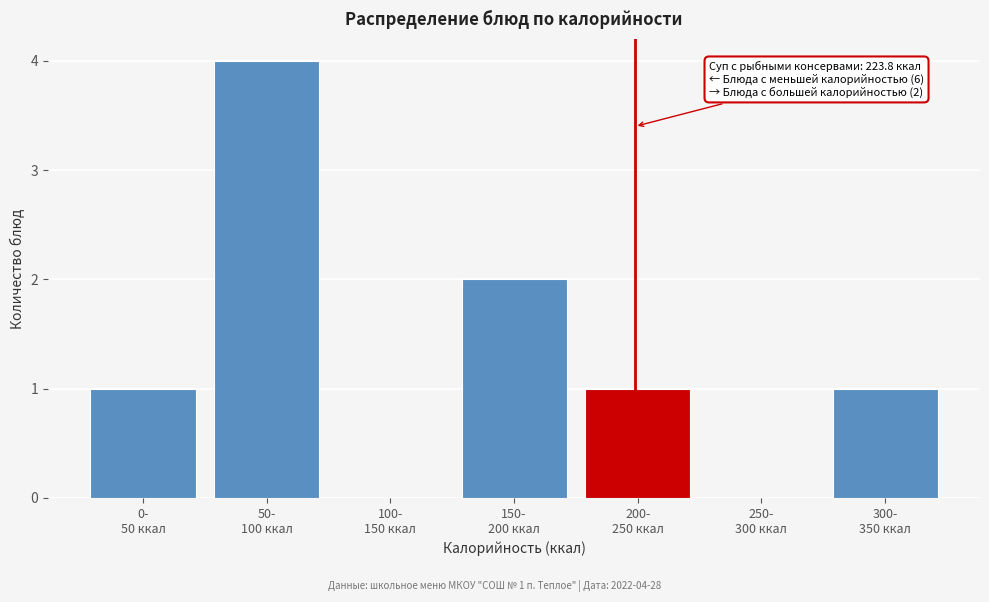

What is the maximum value shown in the chart?

4